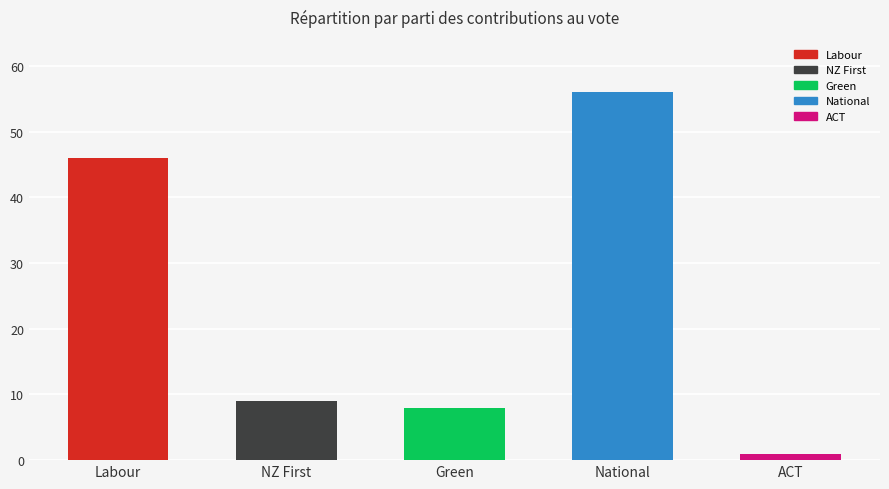

What is the difference between the maximum and minimum values?

55